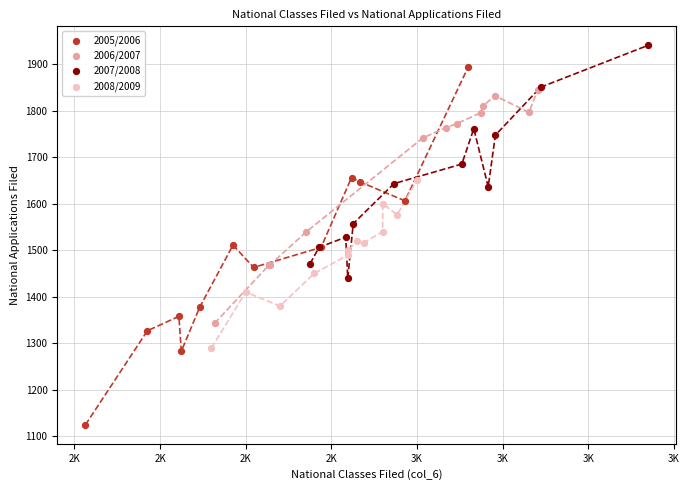

Which series has the largest Y range (max minus min)?

2005/2006